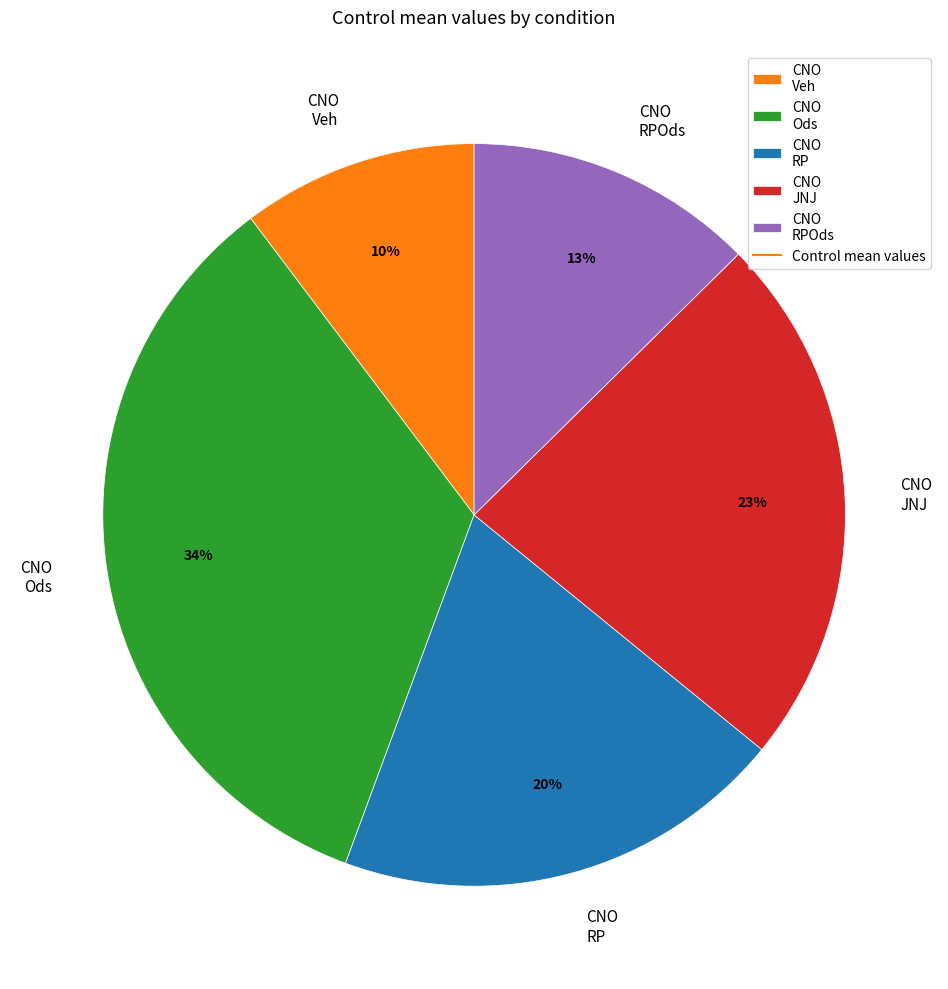

True or false: CNO RPOds accounts for 13% of the total.

True